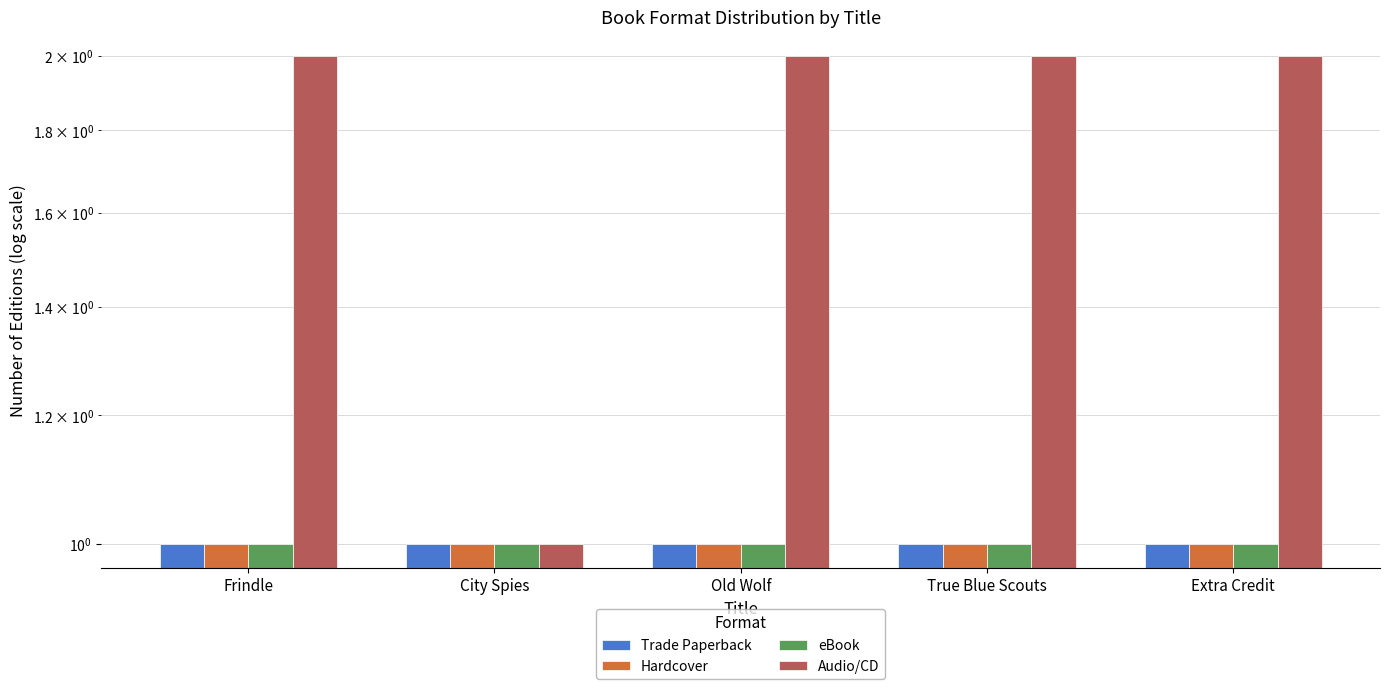

Does the chart contain stacked bars?

No